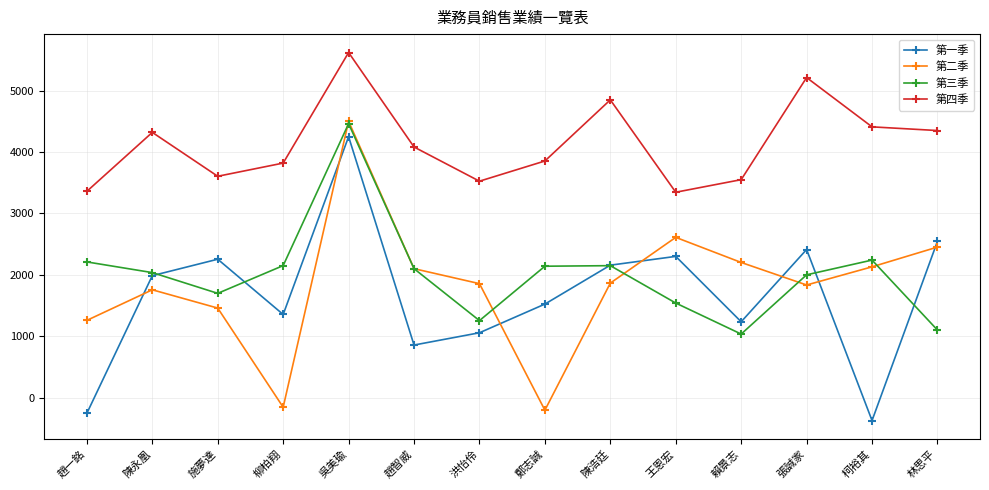

The 第二季 series shows 1458 at 施夢達. True or false?

True